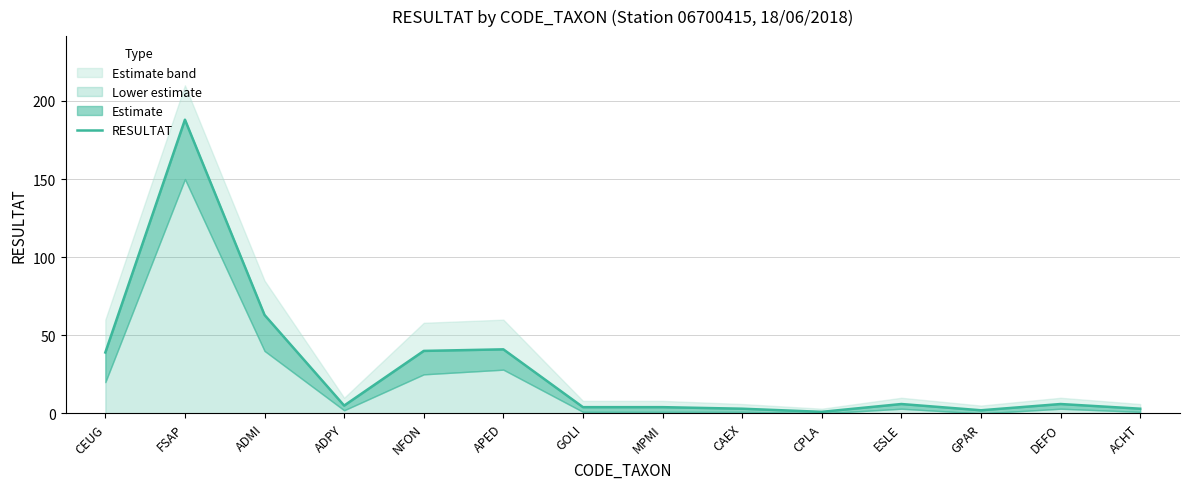

Reading left to right, extract all data points from this chart.

CEUG=39	FSAP=188	ADMI=63	ADPY=5	NFON=40	APED=41	GOLI=4	MPMI=4	CAEX=3	CPLA=1	ESLE=6	GPAR=2	DEFO=6	ACHT=3